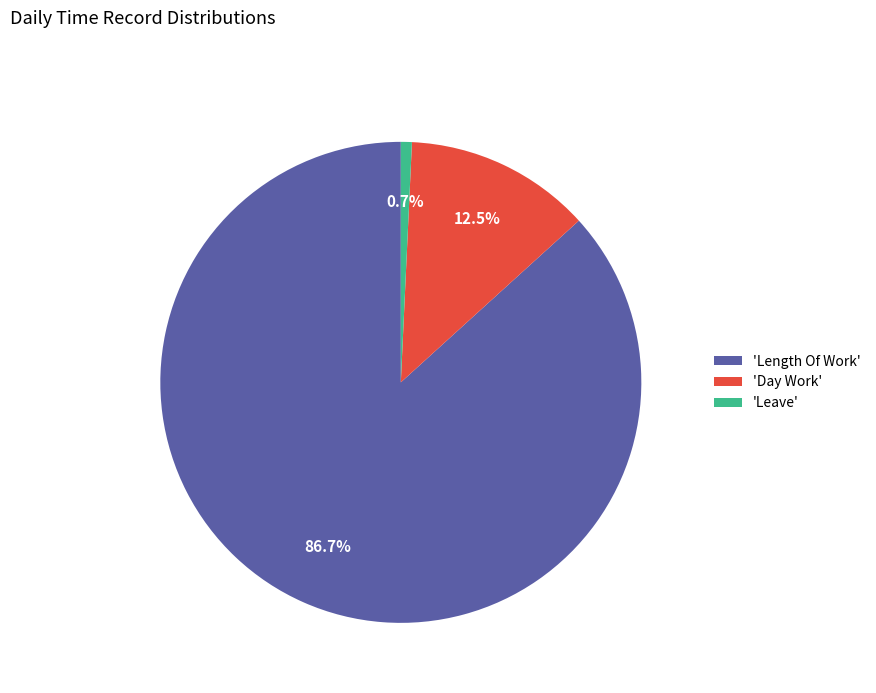

Which has a higher value, 'Day Work' or 'Length Of Work'?

'Length Of Work'